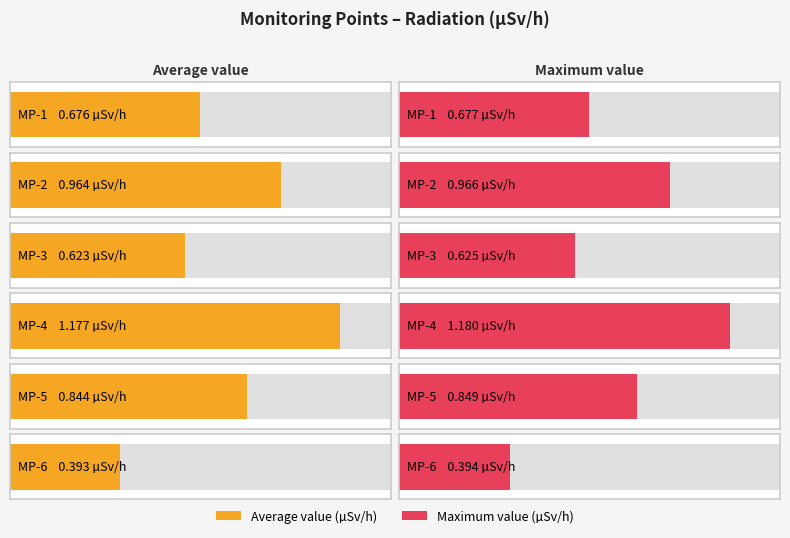

The MP-4(ÊSv/h) series shows 2.0 at 20. True or false?

False